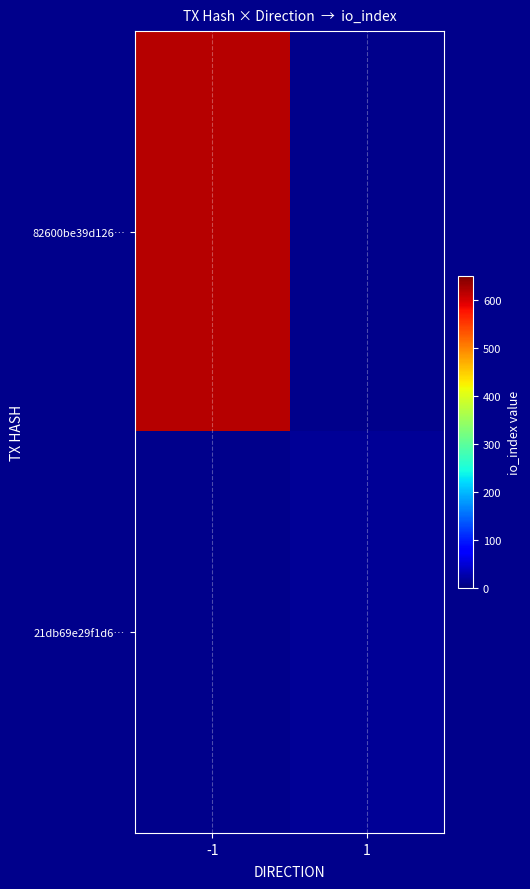

How many distinct data groups are displayed?

2